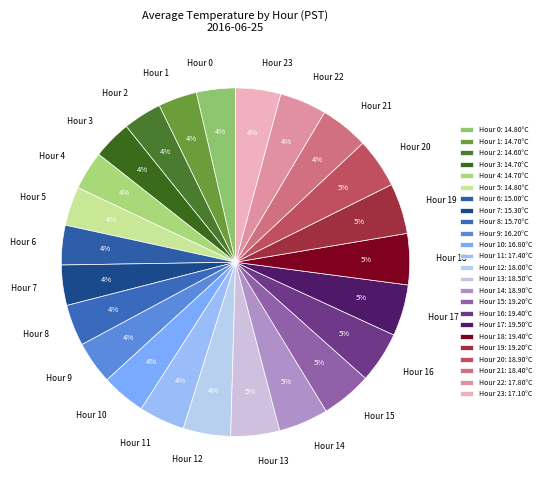

What percentage is the Hour 7 slice, to the nearest percent?

4%